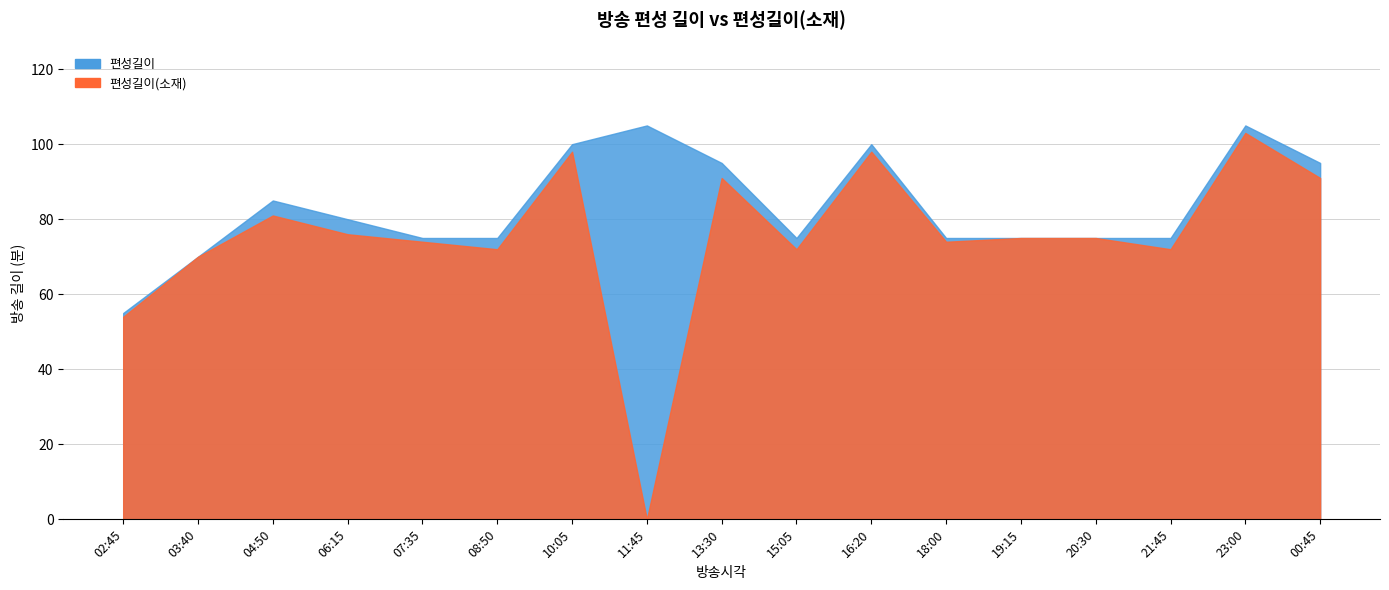

What is the label of the 3rd point from the right?

21:45